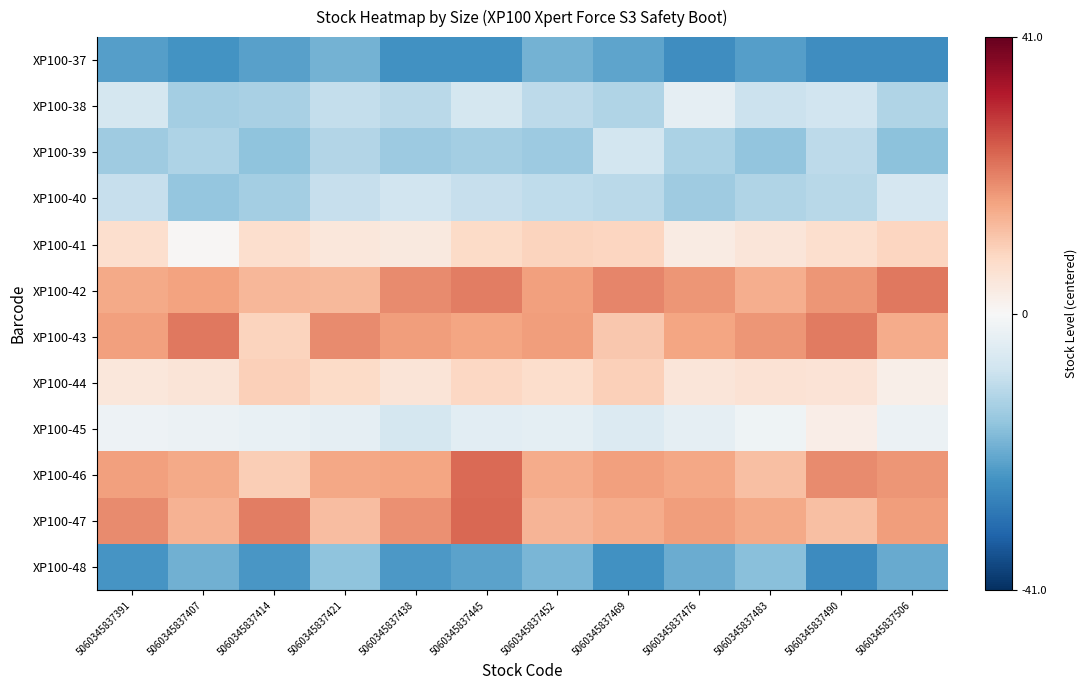

Which series changed the most between 5060345837391 and 5060345837490?

XP100-47